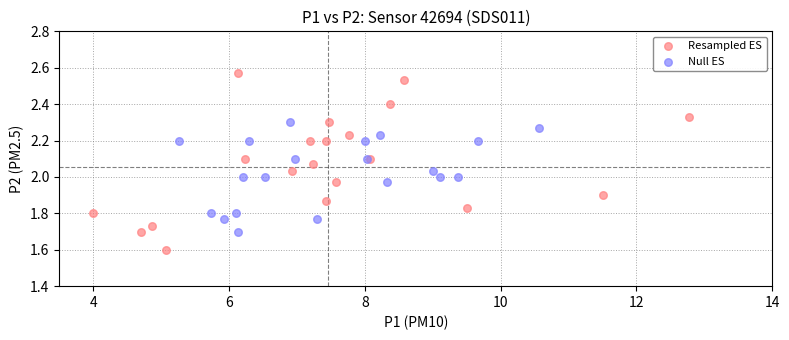

Which series has the widest spread of Y values?

Resampled ES